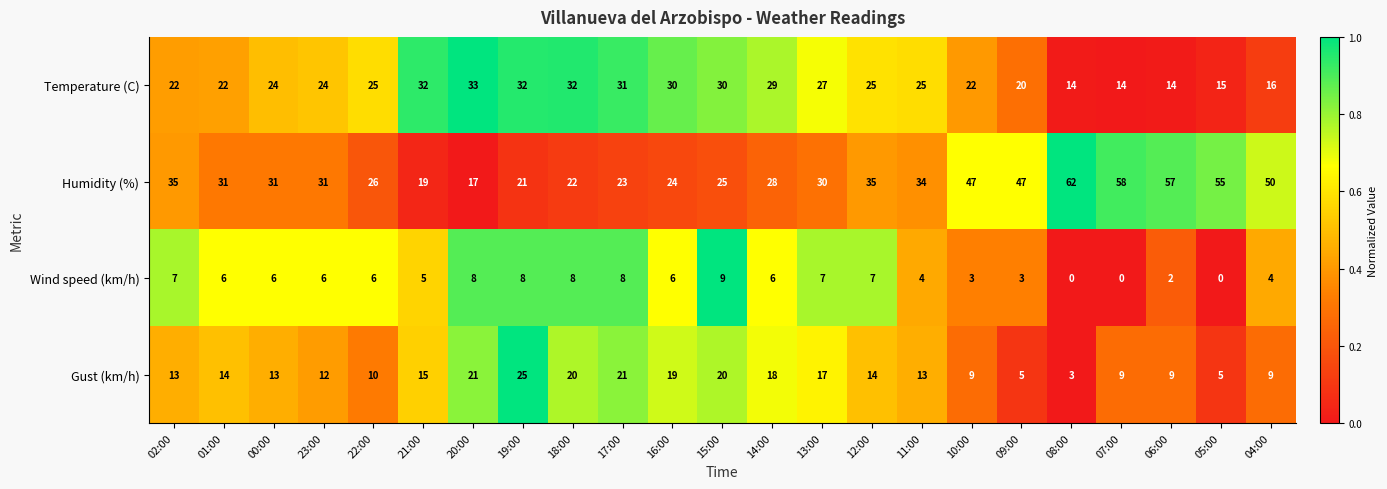

Where does the Wind speed (km/h) series first go above 6?

02:00